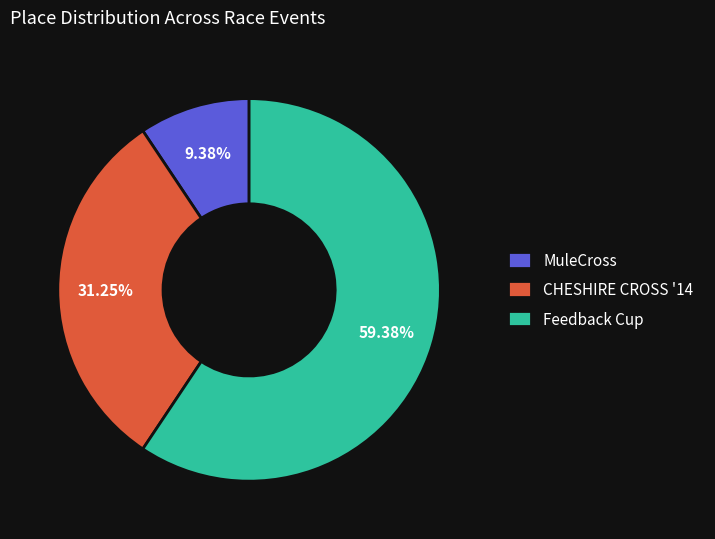

The Feedback Cup slice represents 47% of the pie. True or false?

False